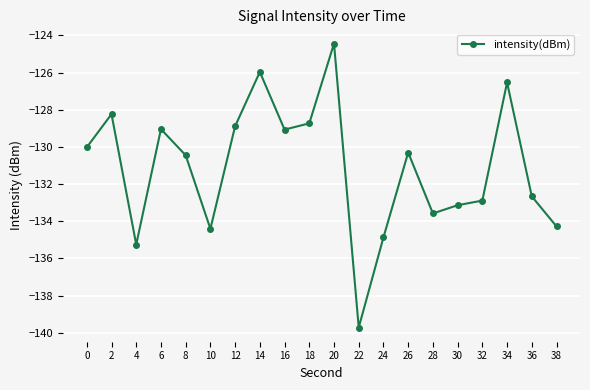

Is it true that the value at 34 is -126.5?

True